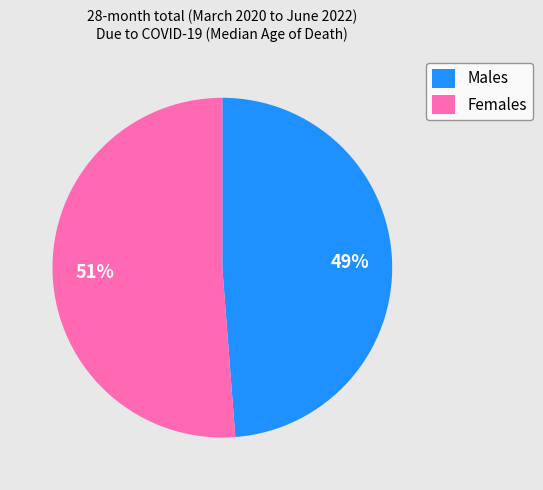

The Males slice represents 49% of the pie. True or false?

True